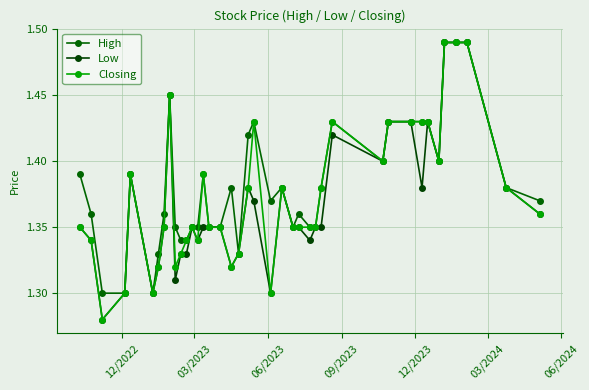

Count the number of data series in this chart.

3